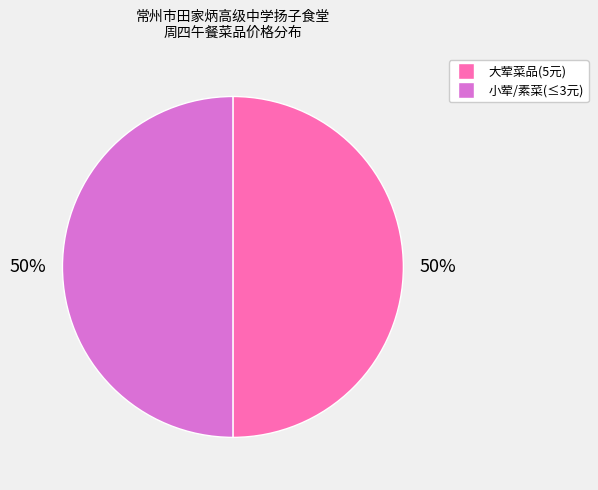

Is it true that 小荤/素菜(≤3元) is 50% of the pie?

True